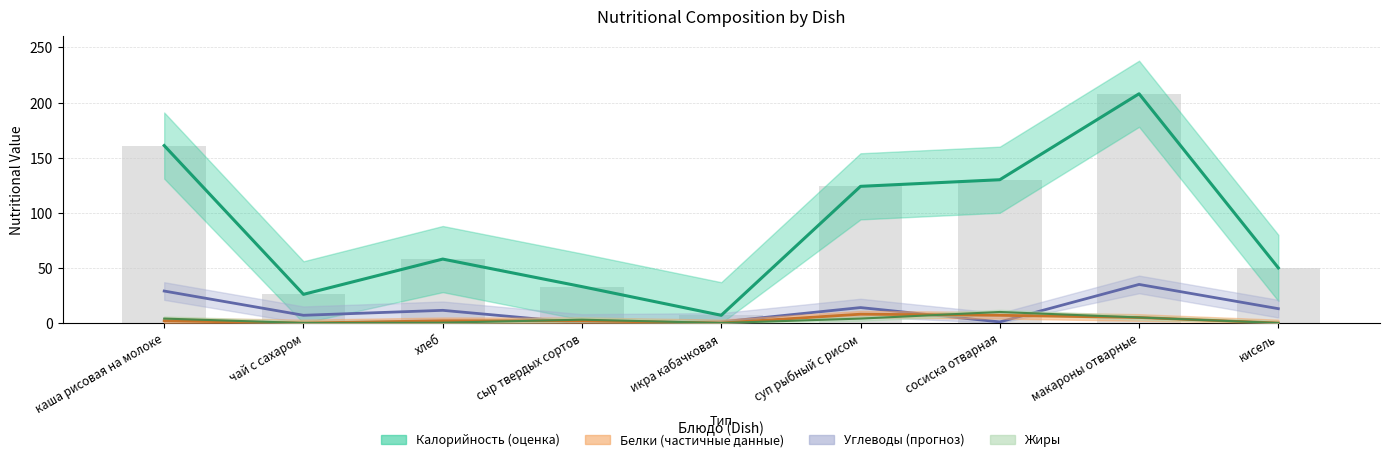

List the series in order of their peak value, highest first.

Калорийность, Углеводы, Жиры, Белки